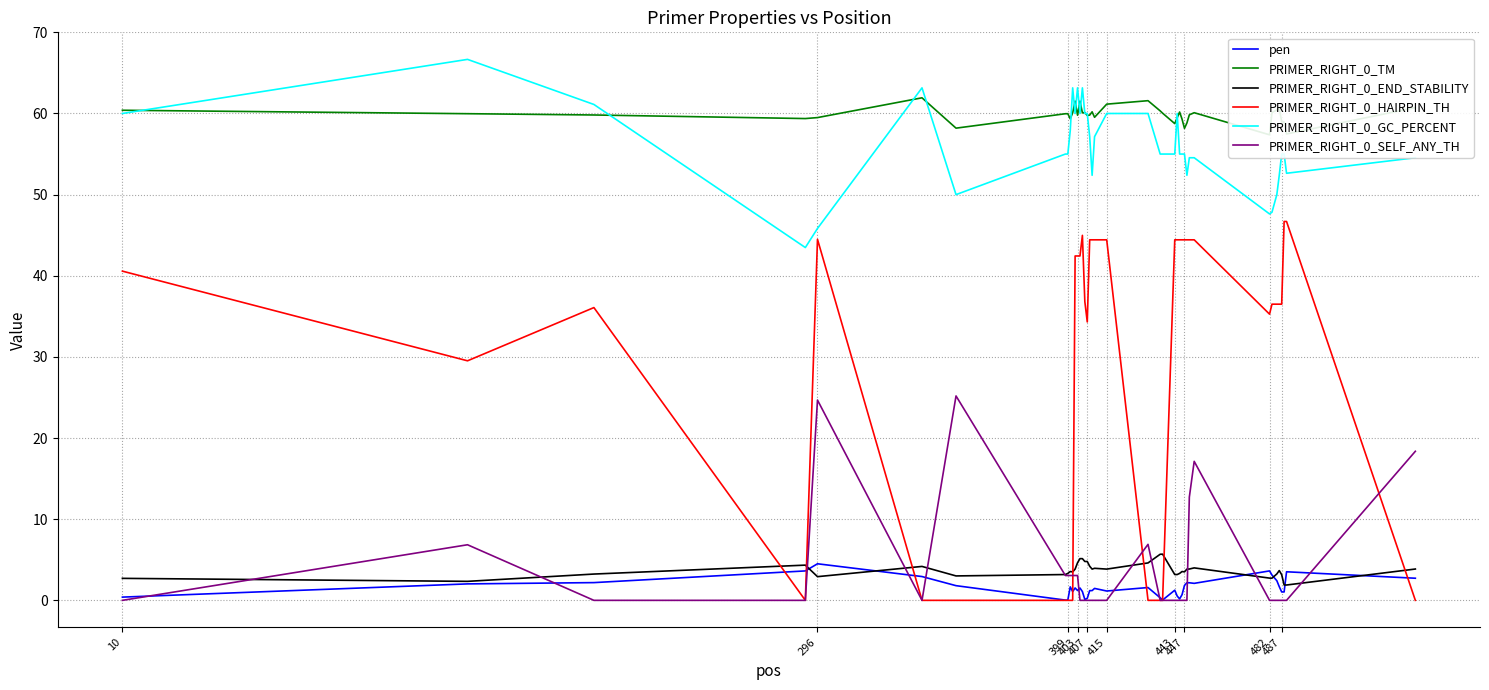

What is the maximum value for pen?

4.5